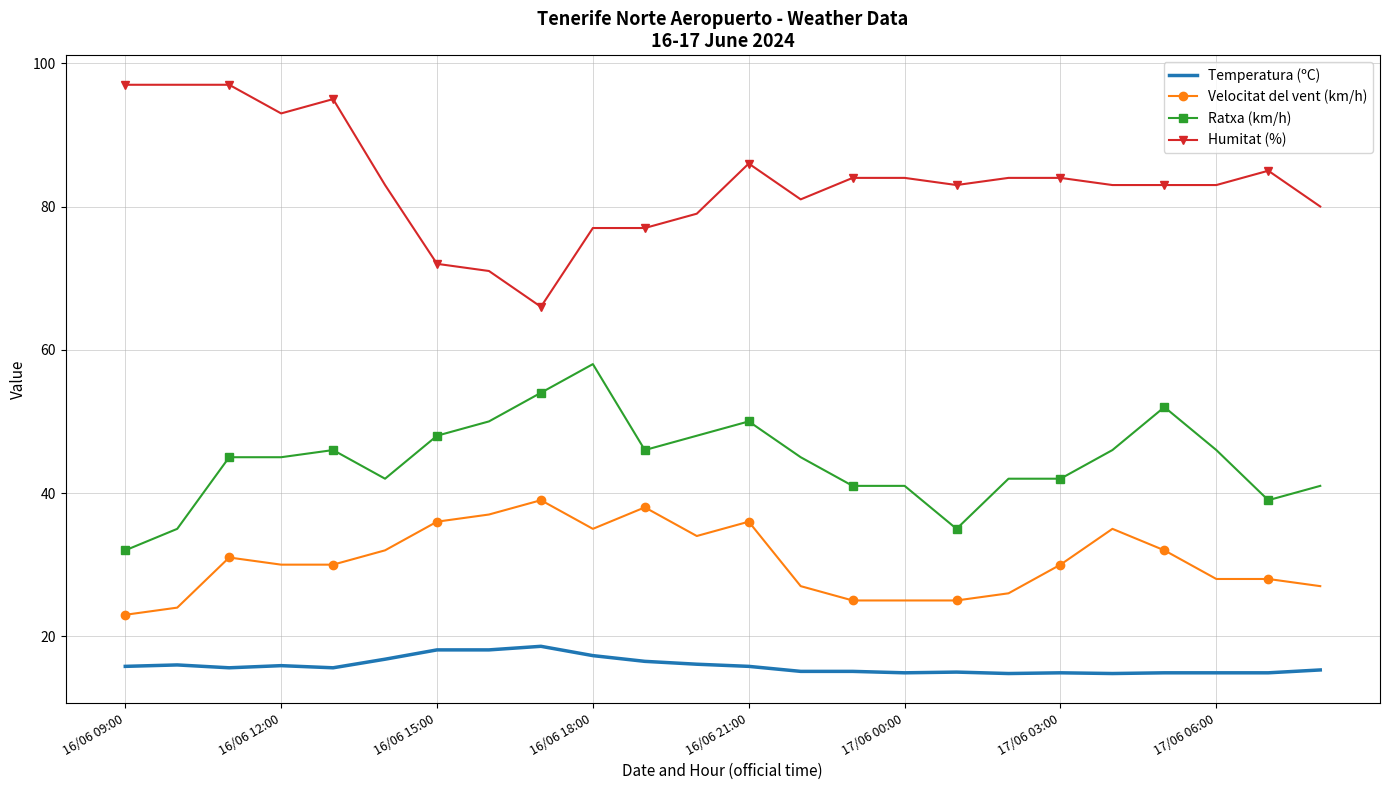

What is the difference between the maximum and minimum values in the Velocitat del vent (km/h) series?

16.0